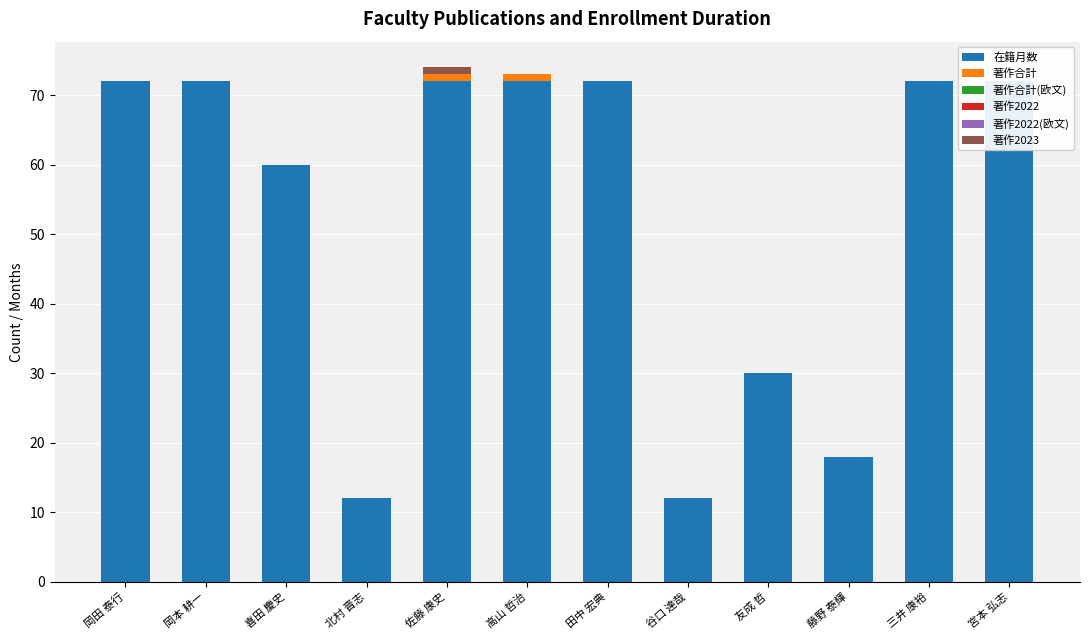

What are all the series names shown in the legend?

在籍月数, 著作合計, 著作合計(欧文), 著作2022, 著作2022(欧文), 著作2023